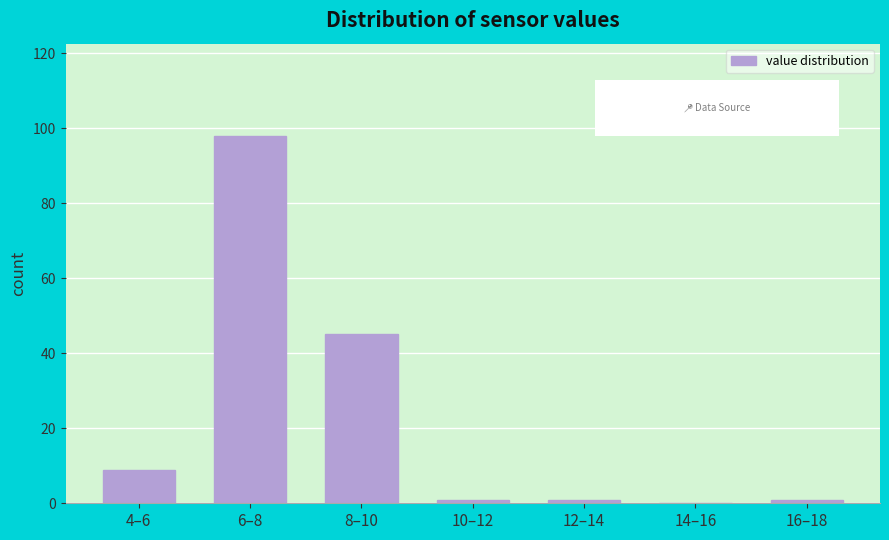

Reading right to left, extract all data points from this chart.

16–18=1	14–16=0	12–14=1	10–12=1	8–10=45	6–8=98	4–6=9